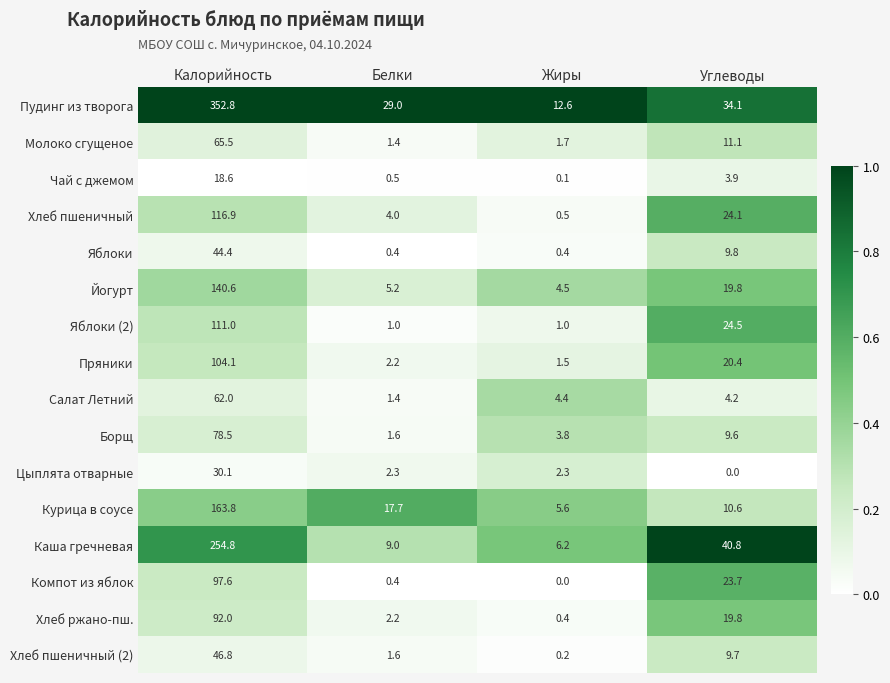

What is the difference between the highest and lowest values at Углеводы?

40.8